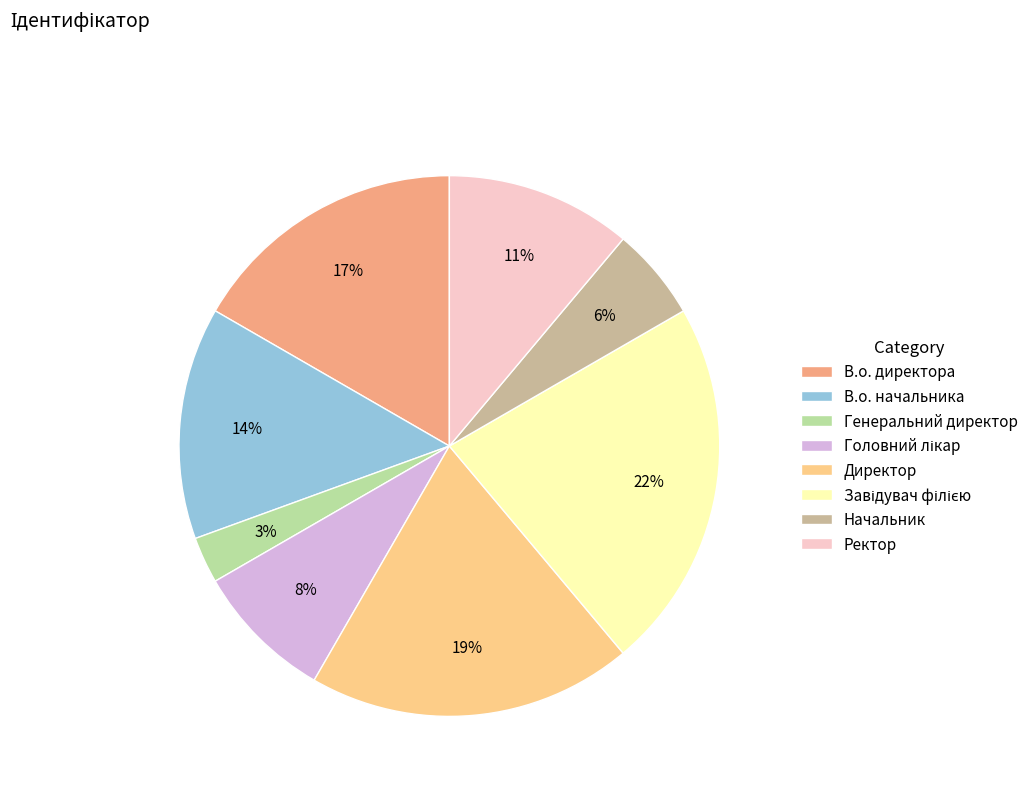

True or false: Ректор accounts for 25% of the total.

False